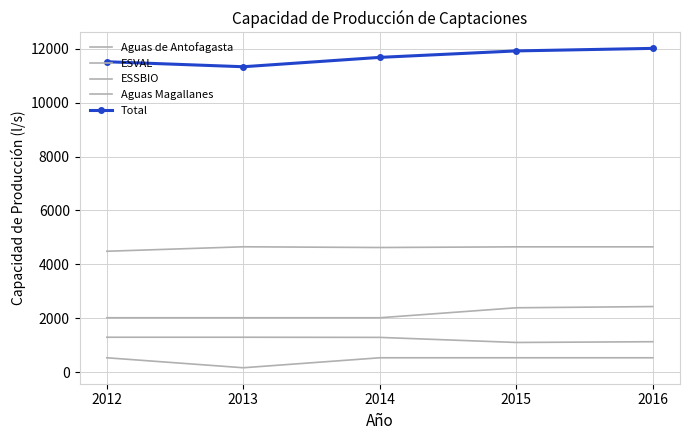

Reading right to left, list all the values displayed in this chart.

Aguas de Antofagasta: 2016=2435.0	2015=2390.0	2014=2020.0	2013=2020.0	2012=2020.0
ESVAL: 2016=535.0	2015=535.0	2014=535.0	2013=165.0	2012=535.0
ESSBIO: 2016=4651.0	2015=4651.0	2014=4626.0	2013=4653.0	2012=4487.0
Aguas Magallanes: 2016=1131.0	2015=1103.0	2014=1291.4	2013=1297.0	2012=1297.0
Total: 2016=12014.0	2015=11920.0	2014=11680.4	2013=11333.0	2012=11518.0